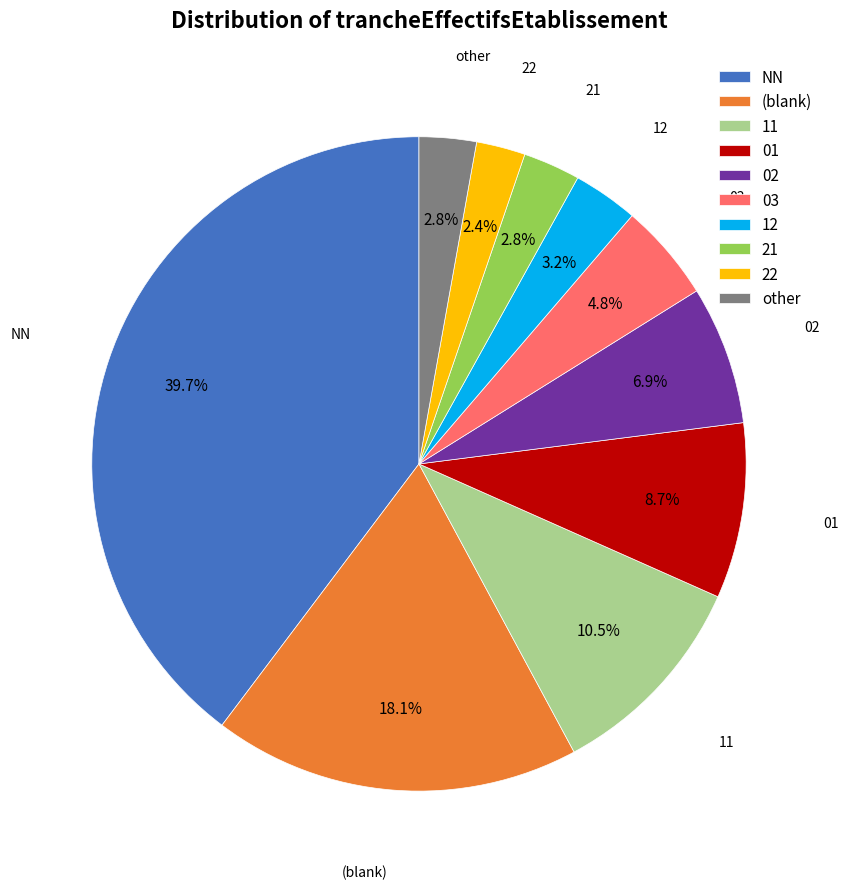

What percentage is NOT represented by 02?

93.1%